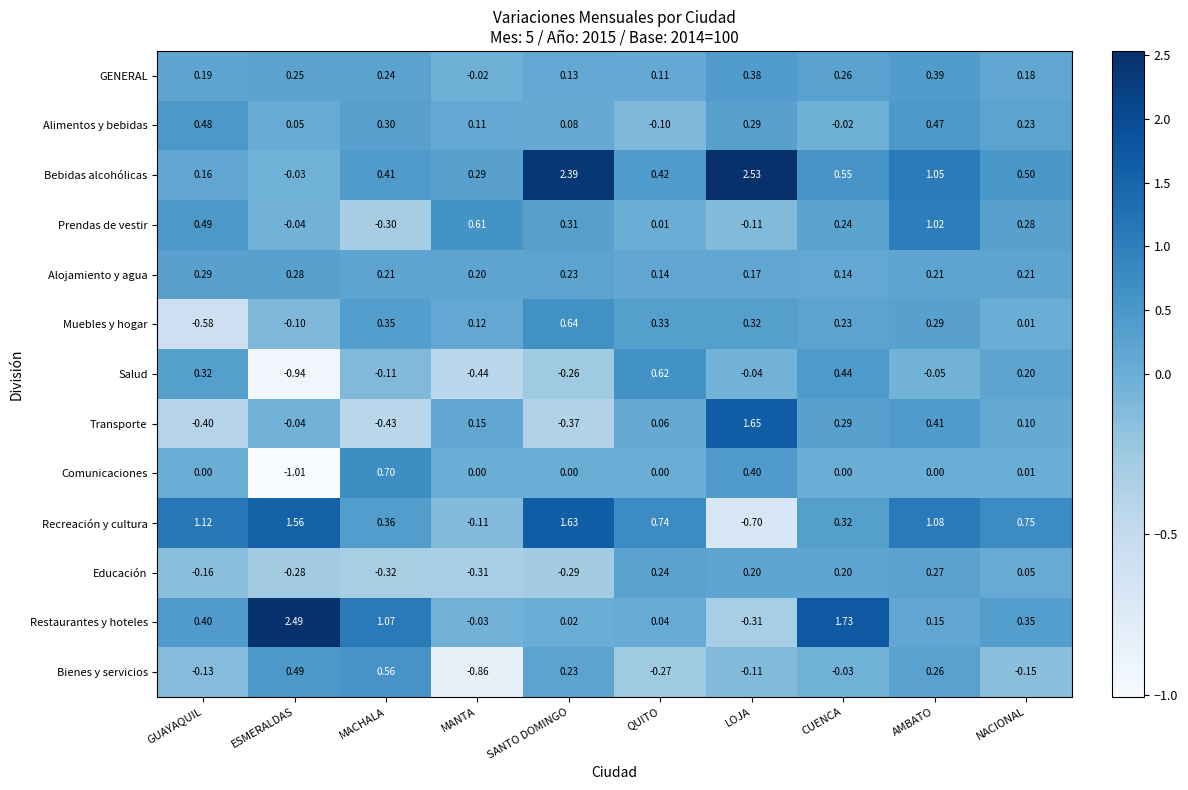

Which category has the lowest value across all series?

ESMERALDAS